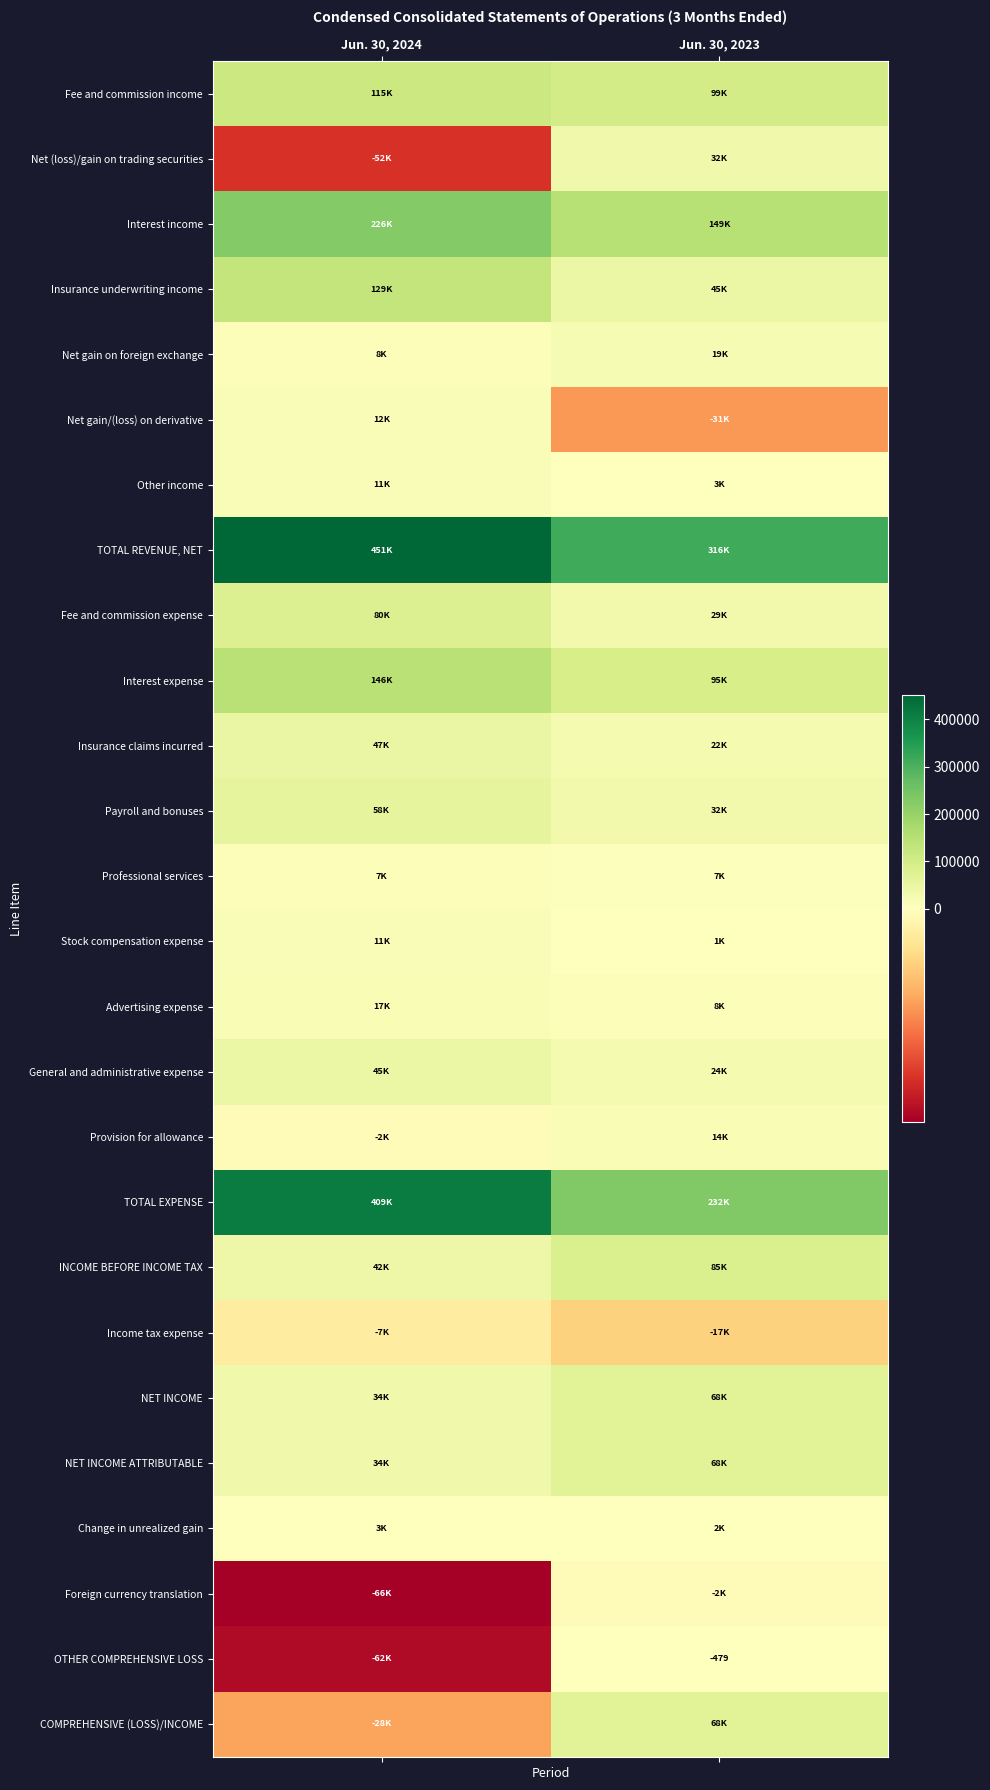

List the labels in order of Income tax expense value, smallest first.

Jun. 30, 2023, Jun. 30, 2024